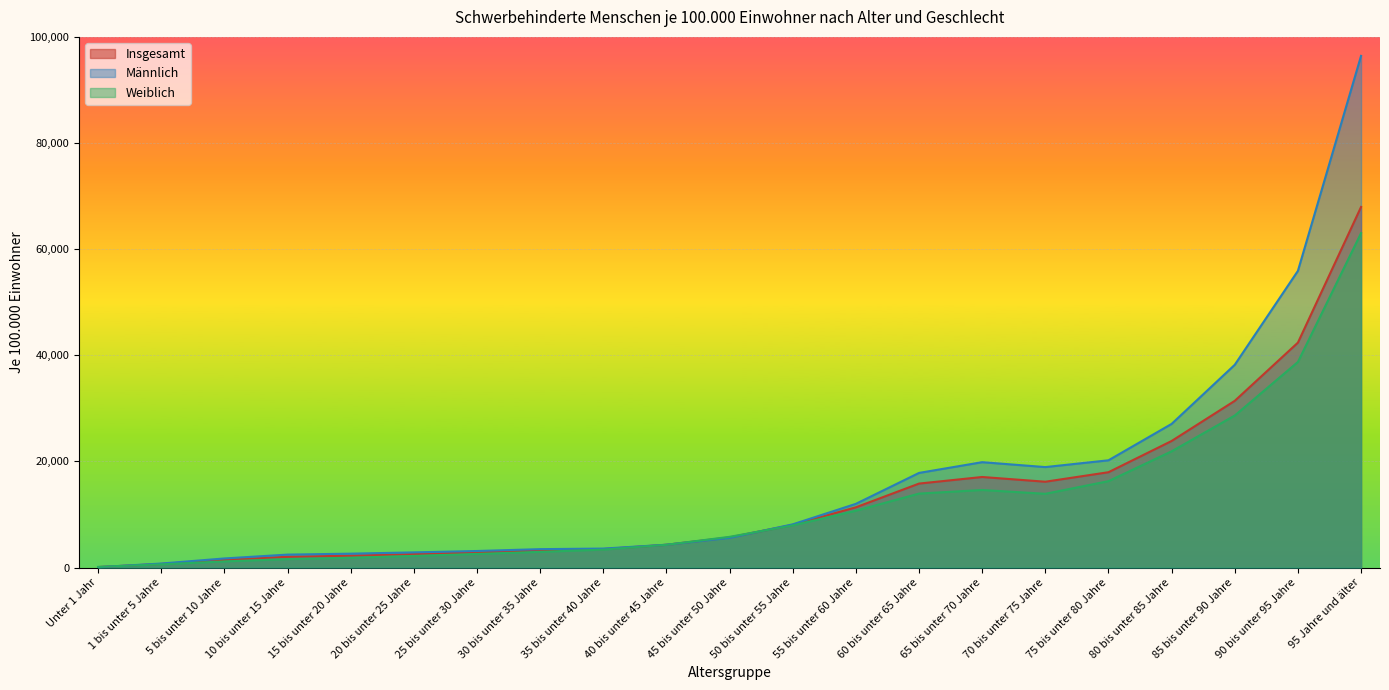

What is the sum of the Insgesamt values at 95 Jahre und älter and 85 bis unter 90 Jahre?

99364.9